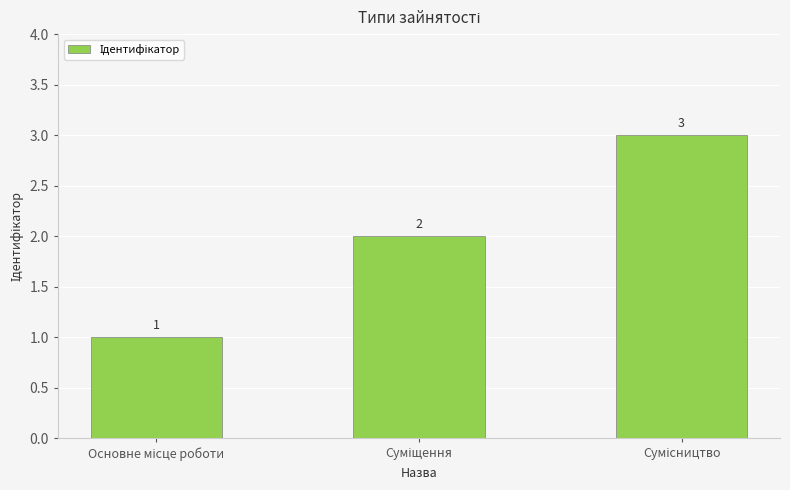

How many values are below 2?

1